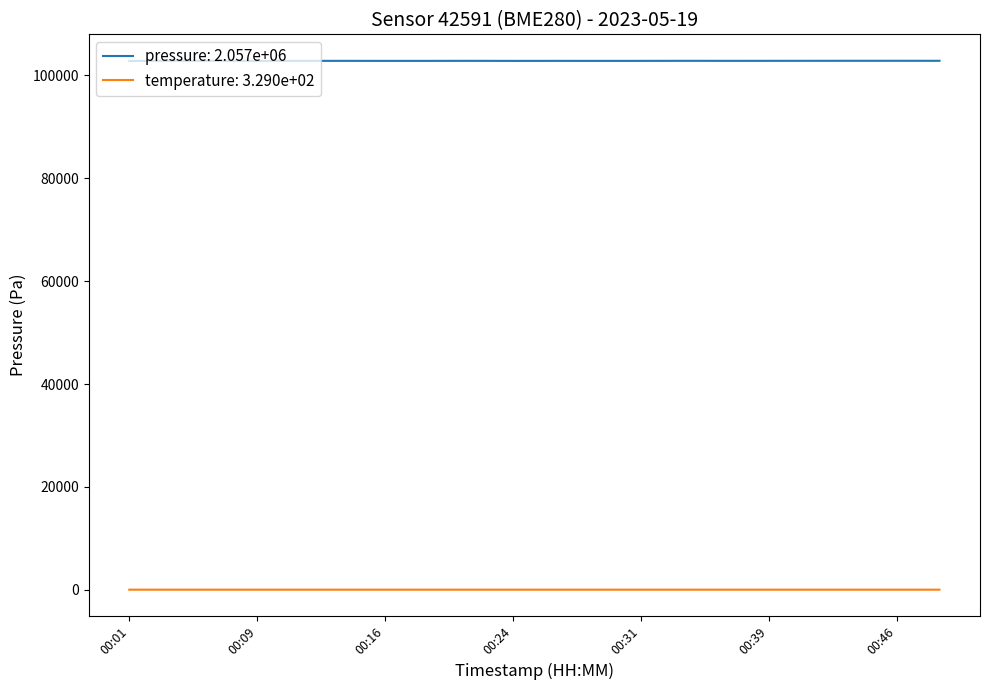

What are all the series names shown in the legend?

pressure: 2.057e+06, temperature: 3.290e+02